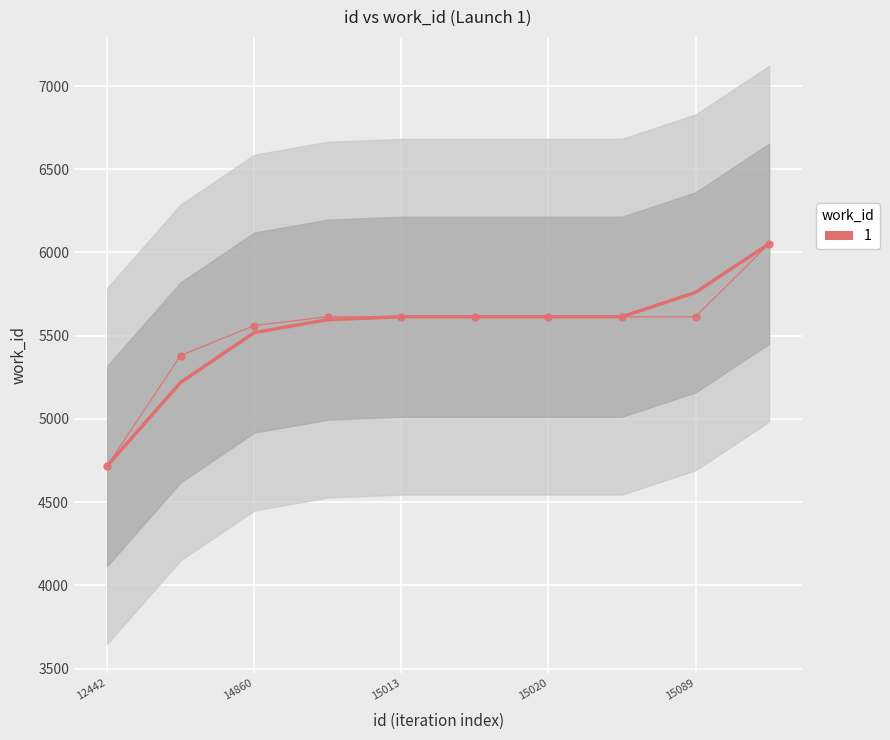

True or false: the data shows 5614 at 15020.

True